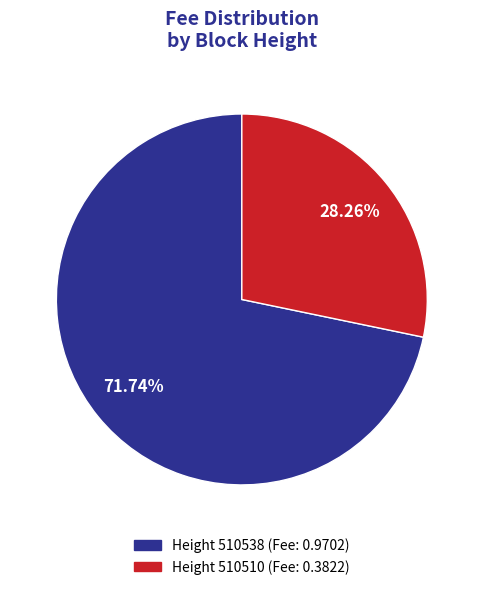

Is there any slice that represents more than half of the pie?

Yes